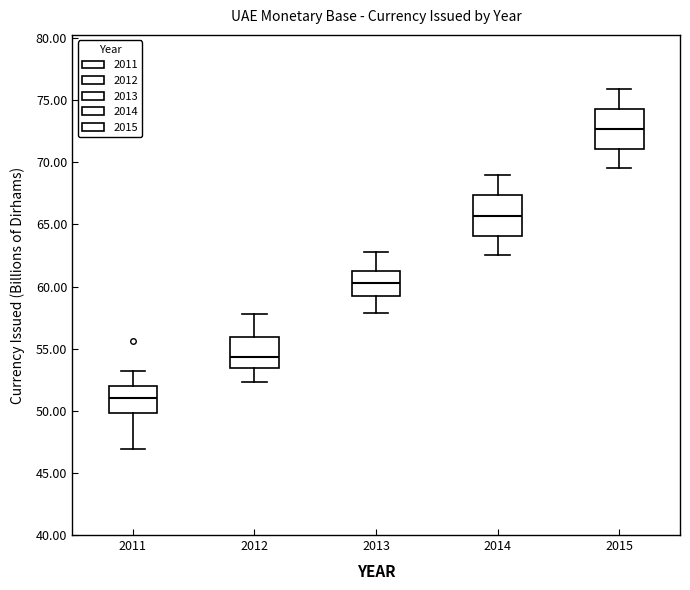

Reading left to right, transcribe this box plot: for each box, give where its median line is, the range the box spans, and where its two whiskers end, as read against the y-axis. The values are not printed on the chart, so give them approximately, as read against the axis.

2011: median 51.0, box 50.0 to 52.0, whiskers 47.0 to 53.0
2012: median 54.5, box 53.5 to 56.0, whiskers 52.5 to 58.0
2013: median 60.5, box 59.5 to 61.5, whiskers 58.0 to 63.0
2014: median 65.5, box 64.0 to 67.5, whiskers 62.5 to 69.0
2015: median 72.5, box 71.0 to 74.5, whiskers 69.5 to 76.0